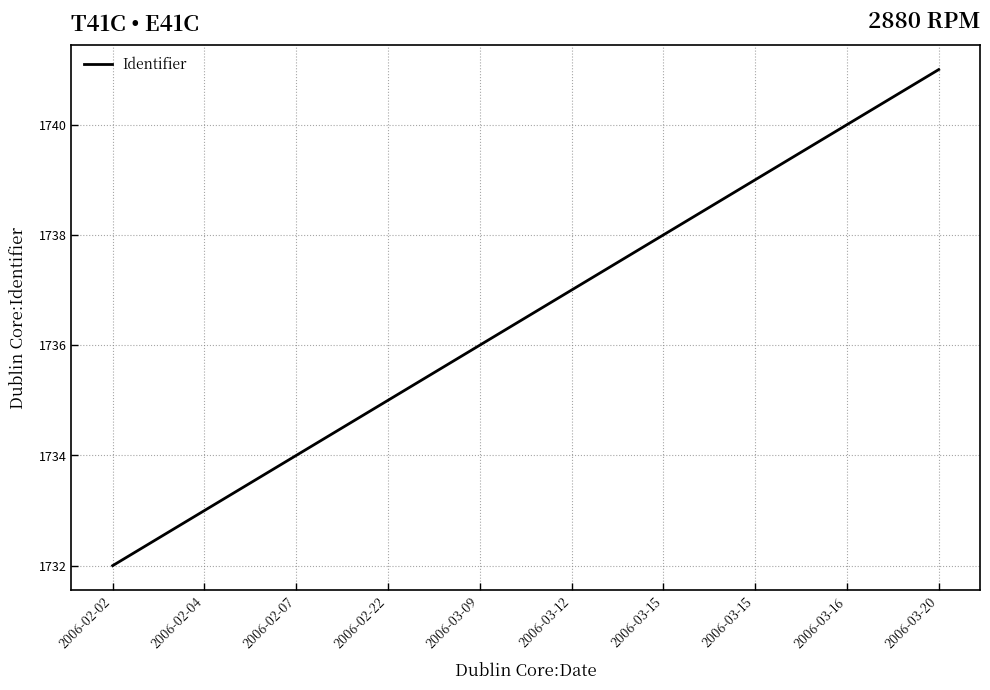

Where does the data first go above 1737?

2006-03-15